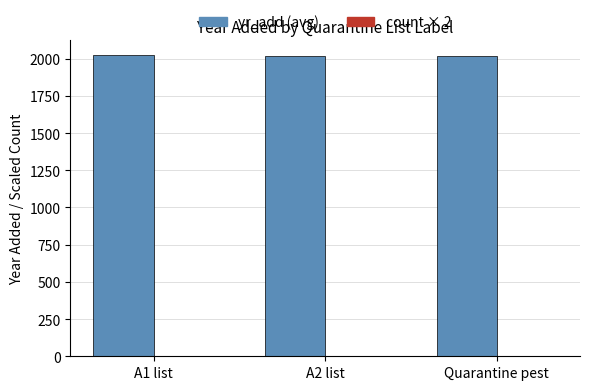

The yr_add (avg) series shows 2016.0 at A2 list. True or false?

True